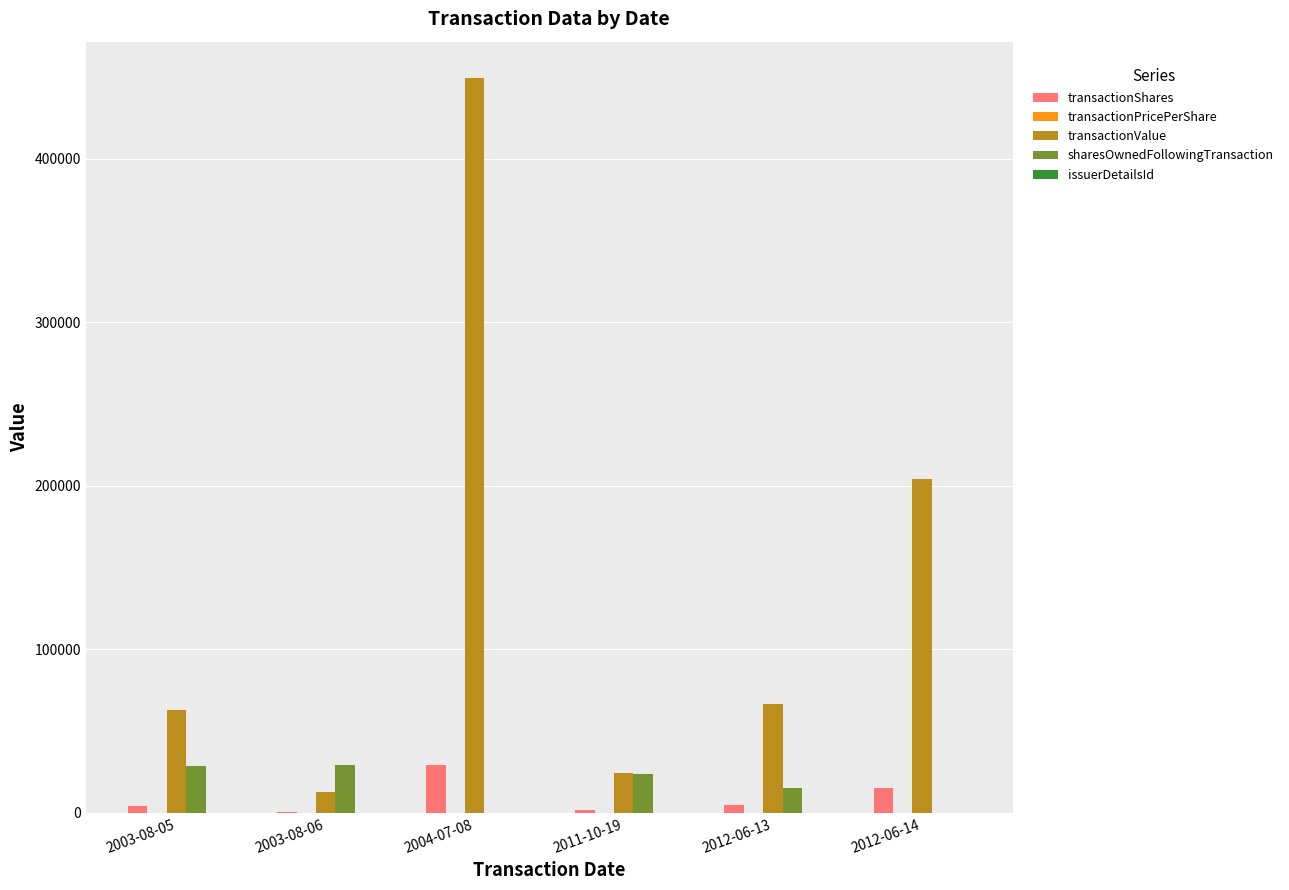

Is the value of transactionShares at 2012-06-13 greater than the value of sharesOwnedFollowingTransaction at 2011-10-19?

No